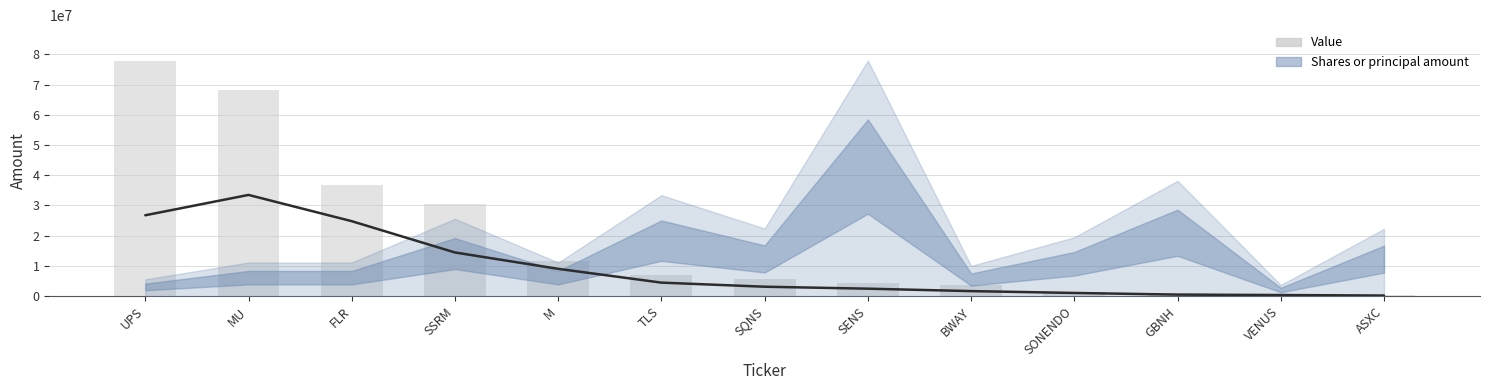

Rank the categories by value from highest to lowest.

UPS, MU, FLR, SSRM, M, TLS, SQNS, SENS, BWAY, SONENDO, GBNH, VENUS, ASXC